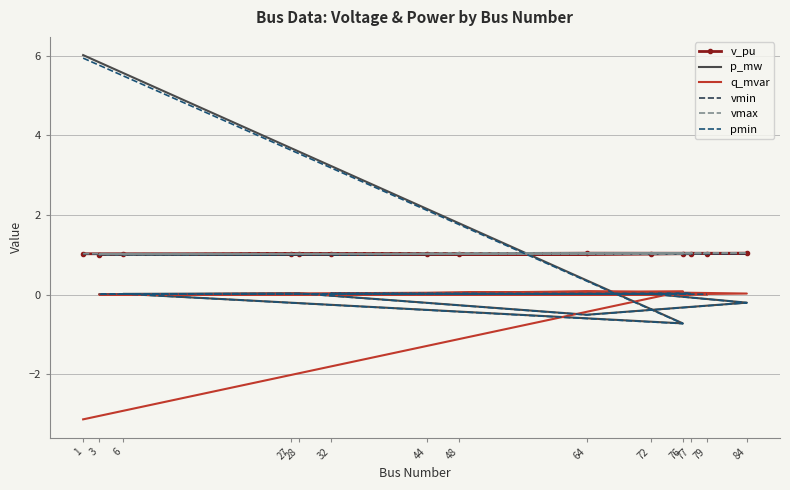

How many distinct data groups are displayed?

6